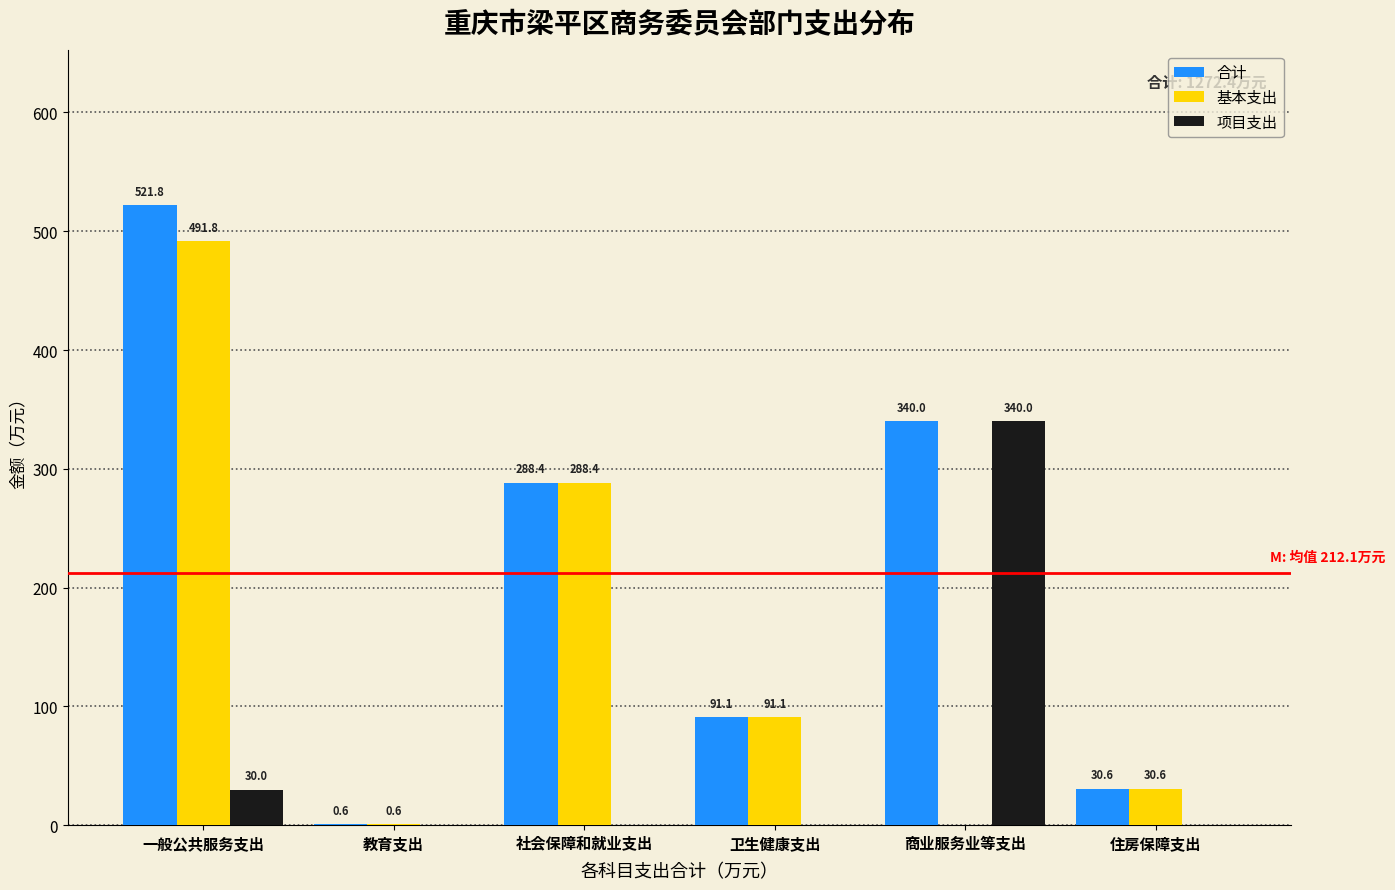

Reading right to left, extract all data points from this chart.

合计: 住房保障支出=30.6	商业服务业等支出=340.0	卫生健康支出=91.1	社会保障和就业支出=288.4	教育支出=0.6	一般公共服务支出=521.8
基本支出: 住房保障支出=30.6	商业服务业等支出=0.0	卫生健康支出=91.1	社会保障和就业支出=288.4	教育支出=0.6	一般公共服务支出=491.8
项目支出: 住房保障支出=0.0	商业服务业等支出=340.0	卫生健康支出=0.0	社会保障和就业支出=0.0	教育支出=0.0	一般公共服务支出=30.0